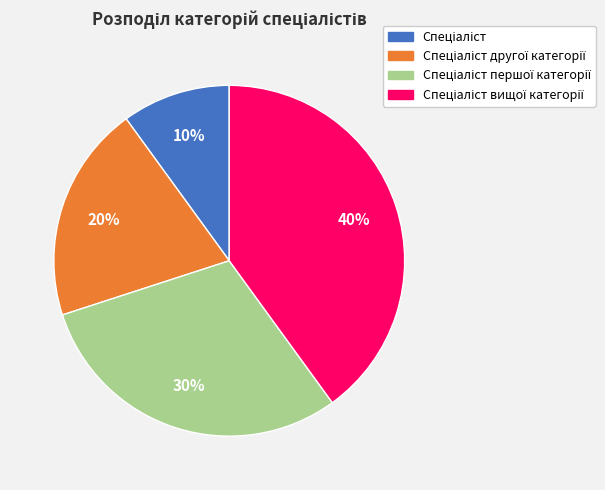

Is there any slice that represents more than half of the pie?

No